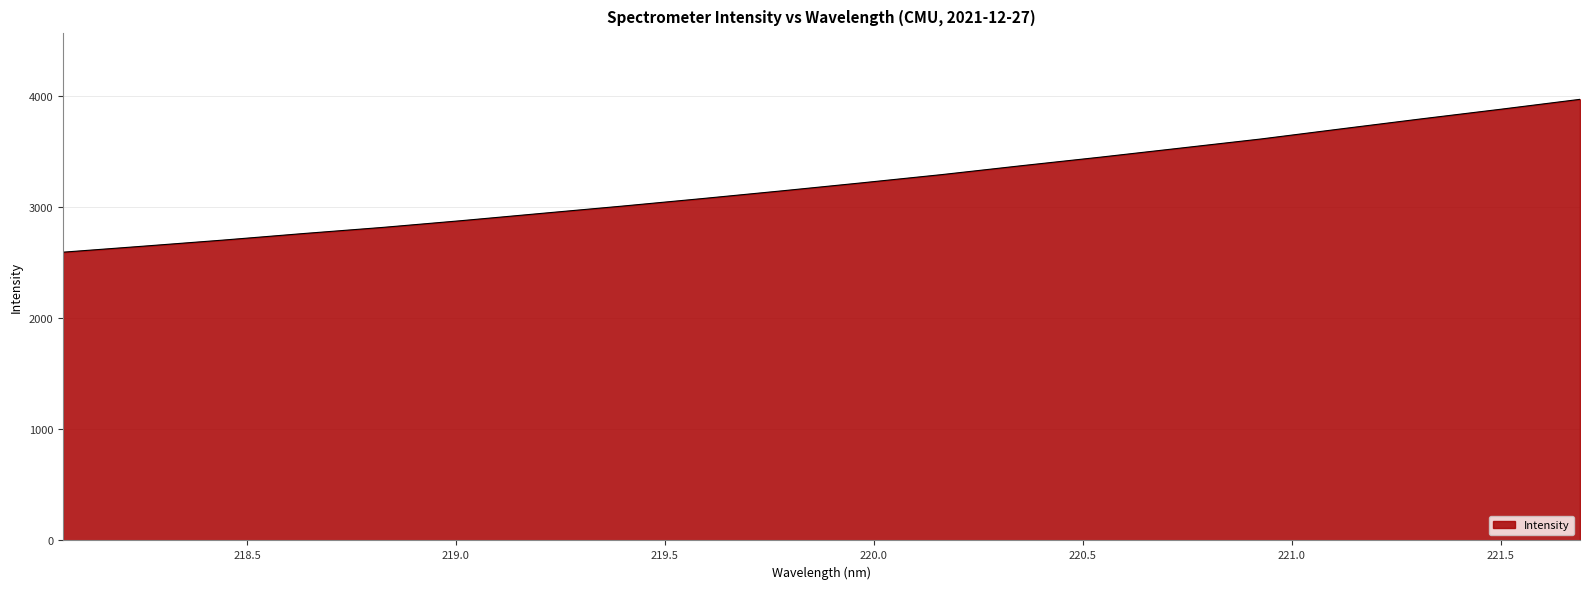

What is the difference between the maximum and minimum values?

1376.6